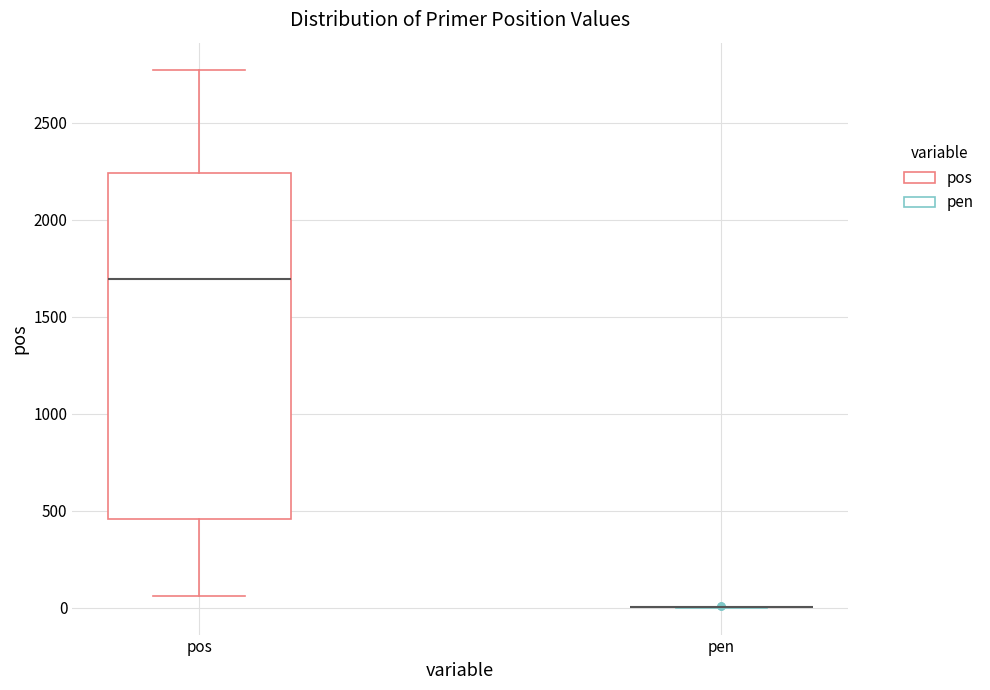

Reading left to right, read every box against the y-axis: the position of its median line, the range the box covers, and the ends of its whiskers. The values are not printed on the chart, so give them approximately, as read against the axis.

pos: median 1700, box 450 to 2250, whiskers 50 to 2750
pen: box collapsed to a line at 0, whiskers 0 to 0